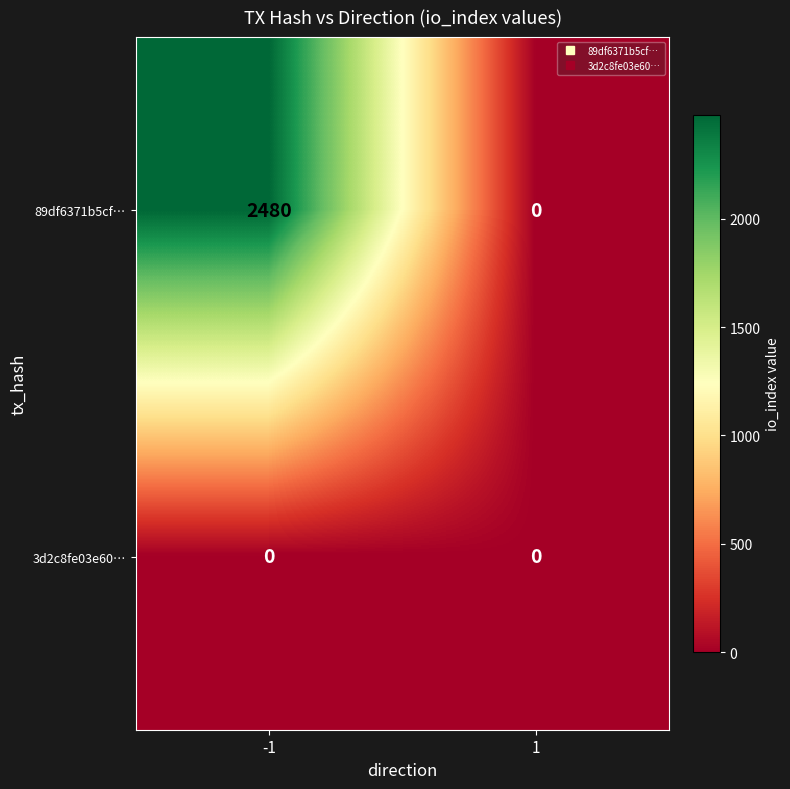

Reading left to right, transcribe all the data shown in this chart.

89df6371b5cf…: 2480	0
3d2c8fe03e60…: 0	0